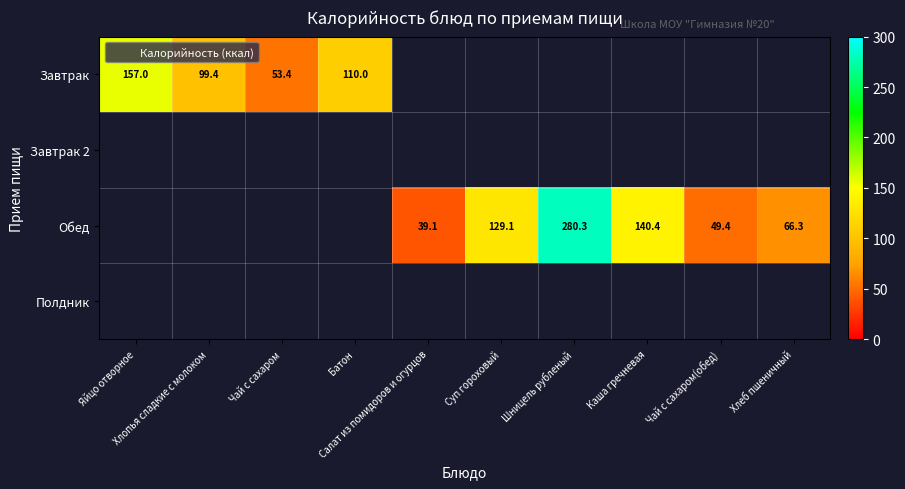

What value does the Завтрак series have at Батон?

110.0